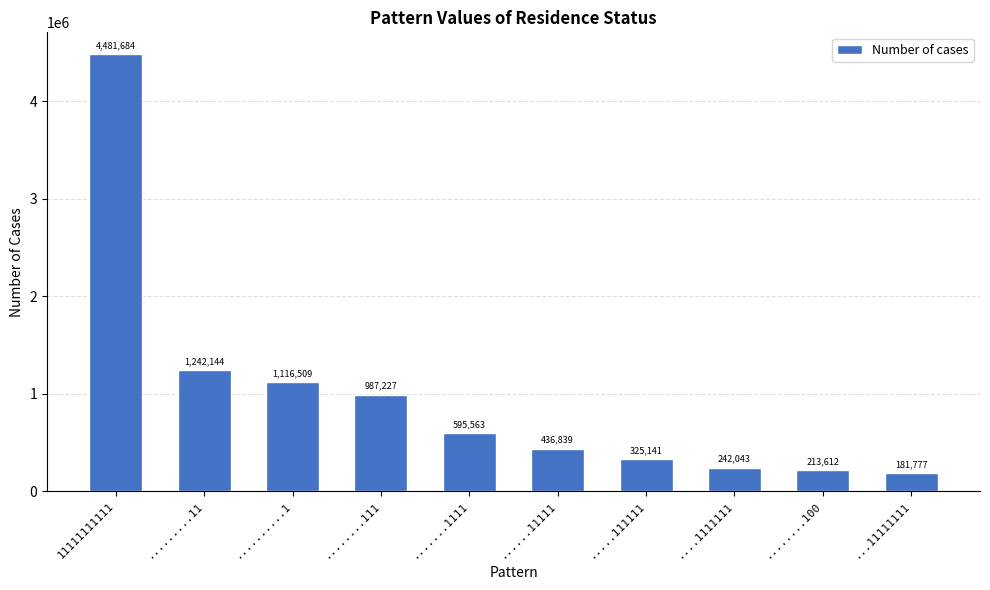

What is the average value?

982254